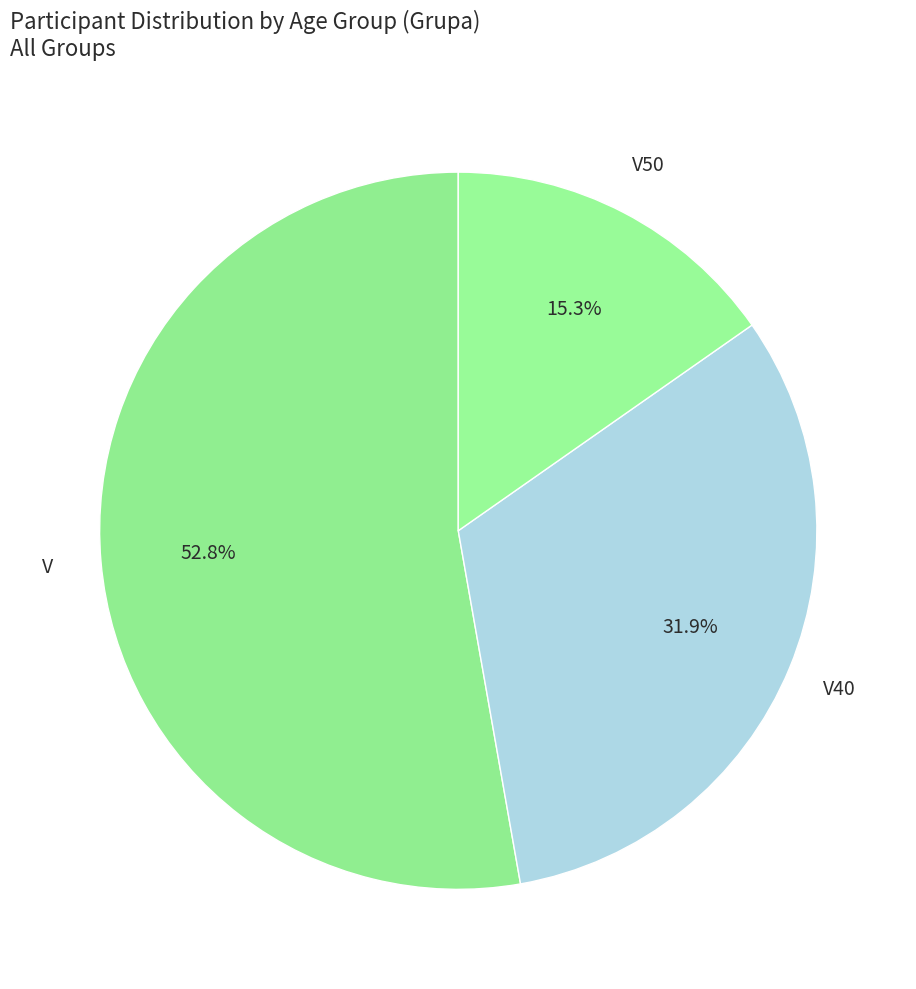

How many slices are in this pie chart?

3